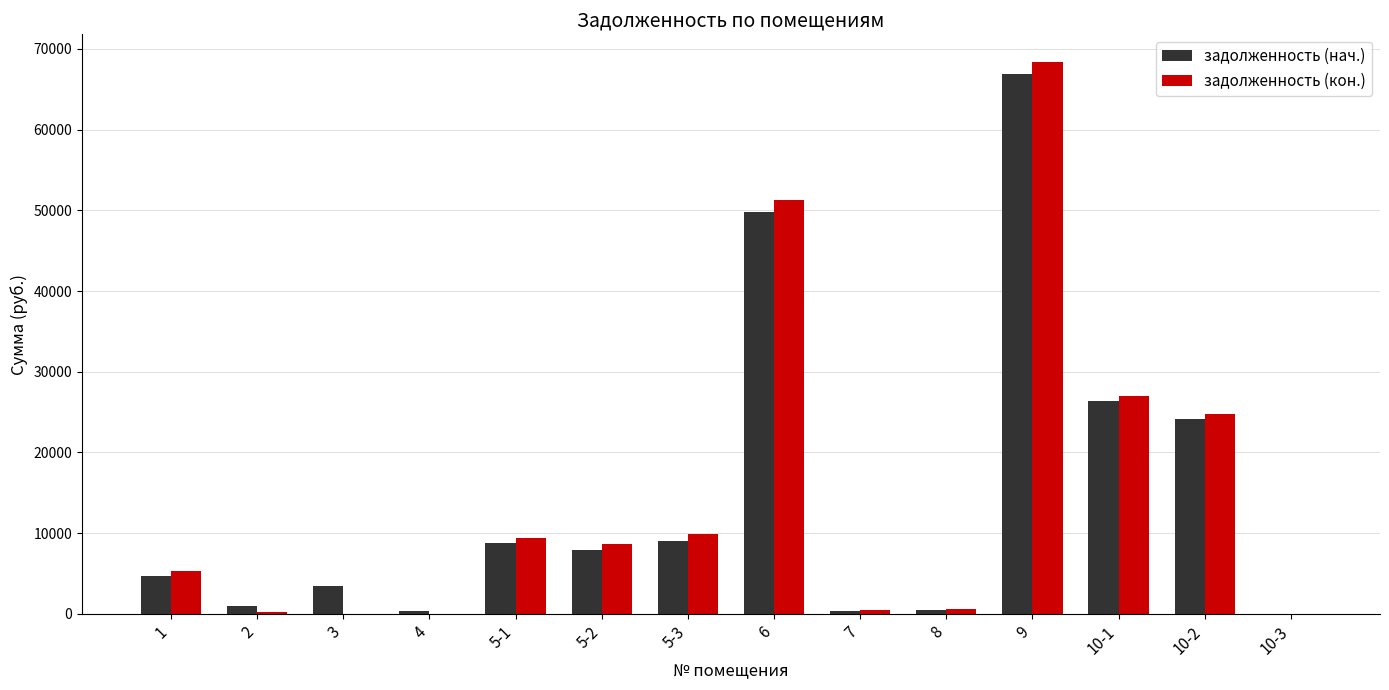

At which category is the sum across all series the highest?

9